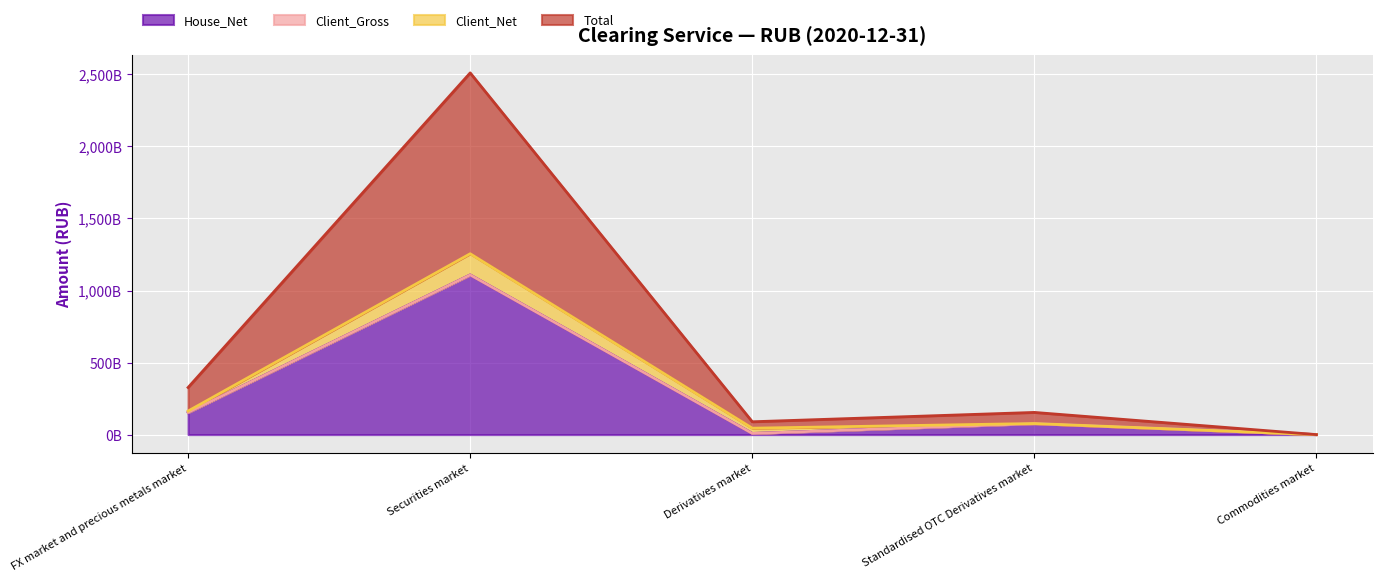

What position from the left is Commodities market?

5